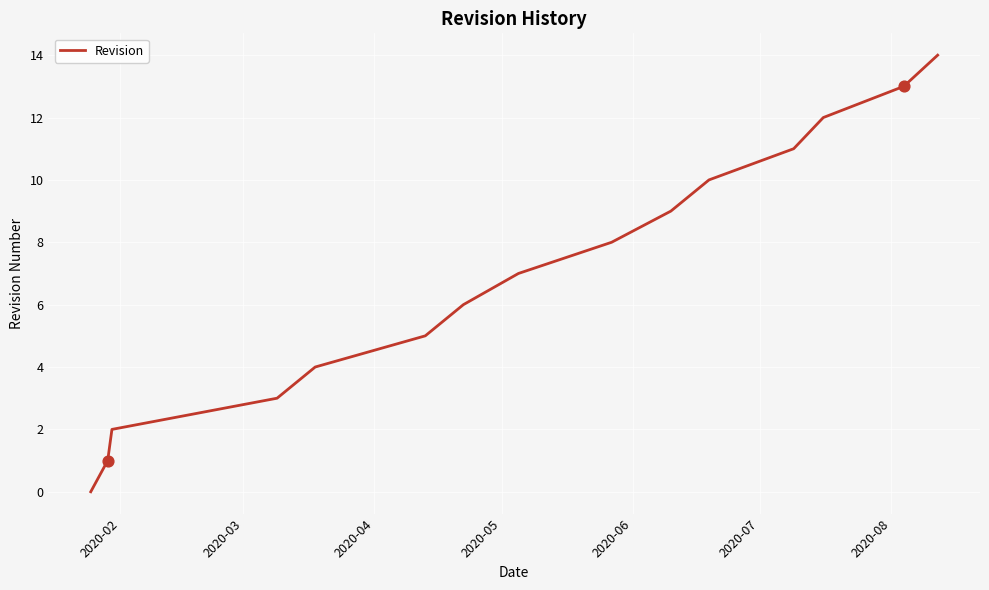

What is the maximum value shown in the chart?

14